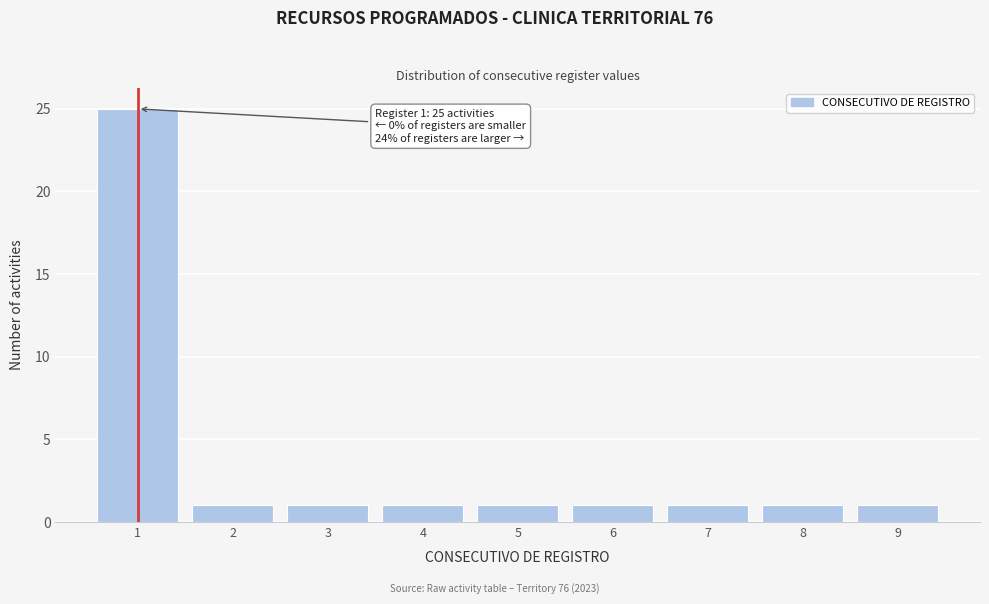

Over which range of the x-axis is the bar tallest?

0.5 to 1.5